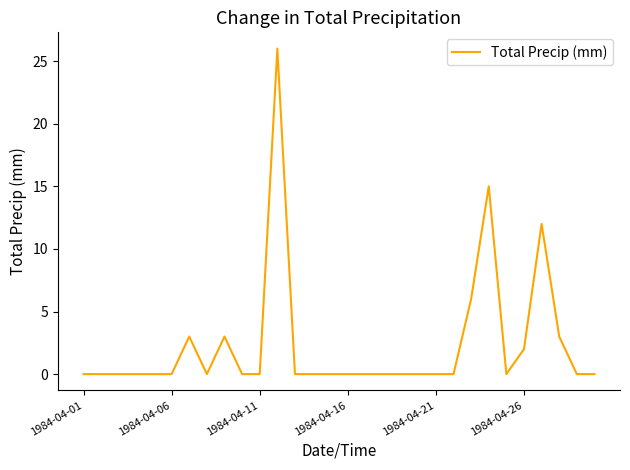

How many lines are shown in the chart?

1